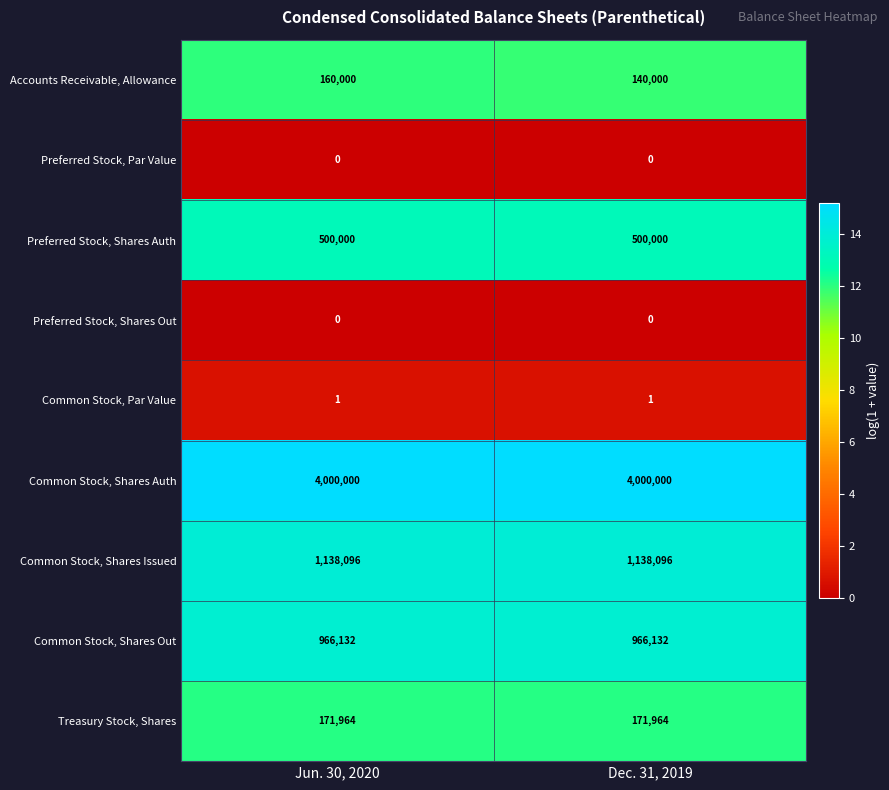

Which series has the largest total across all categories?

Common Stock, Shares Auth